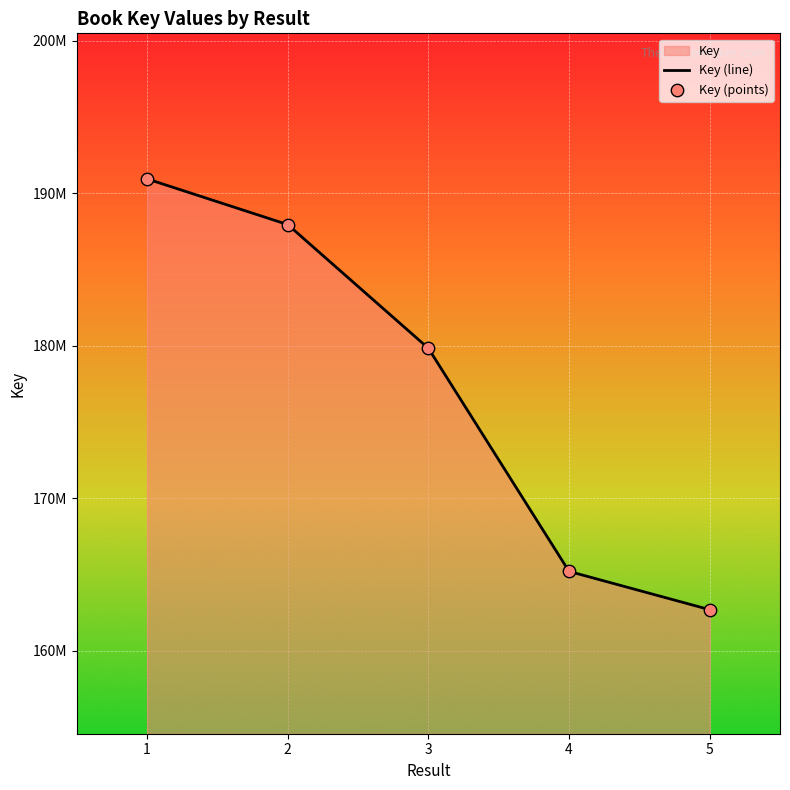

At which category is the sum across all series the highest?

1